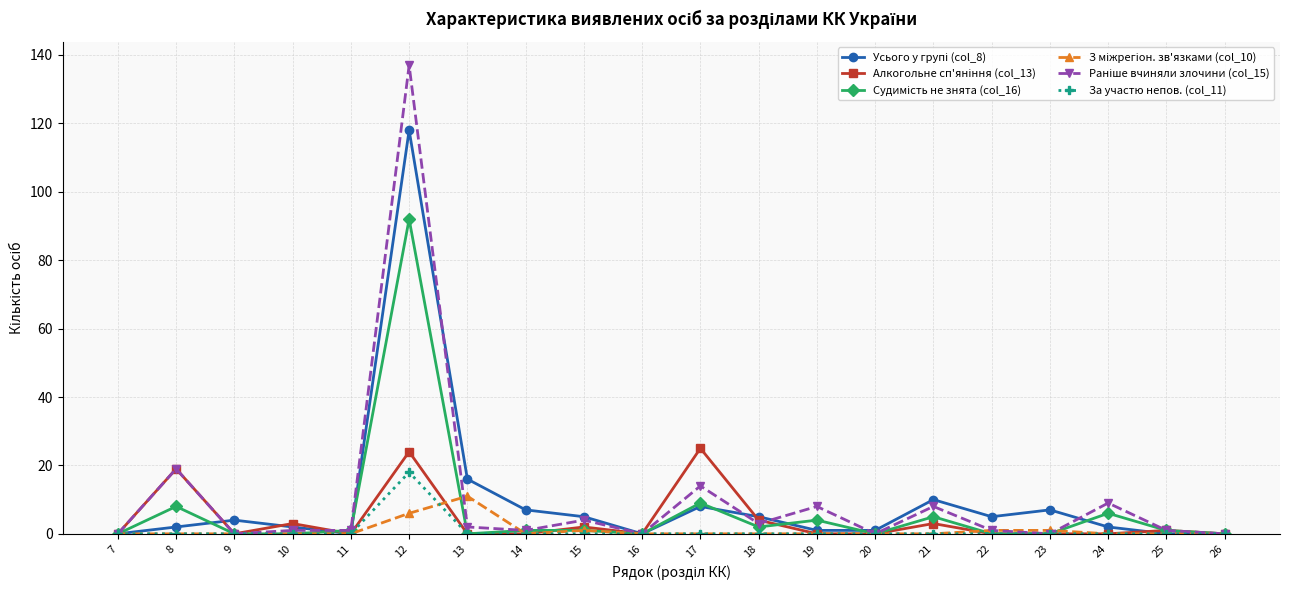

True or false: За участю непов. (col_11) has a value of 8 at 7.

False